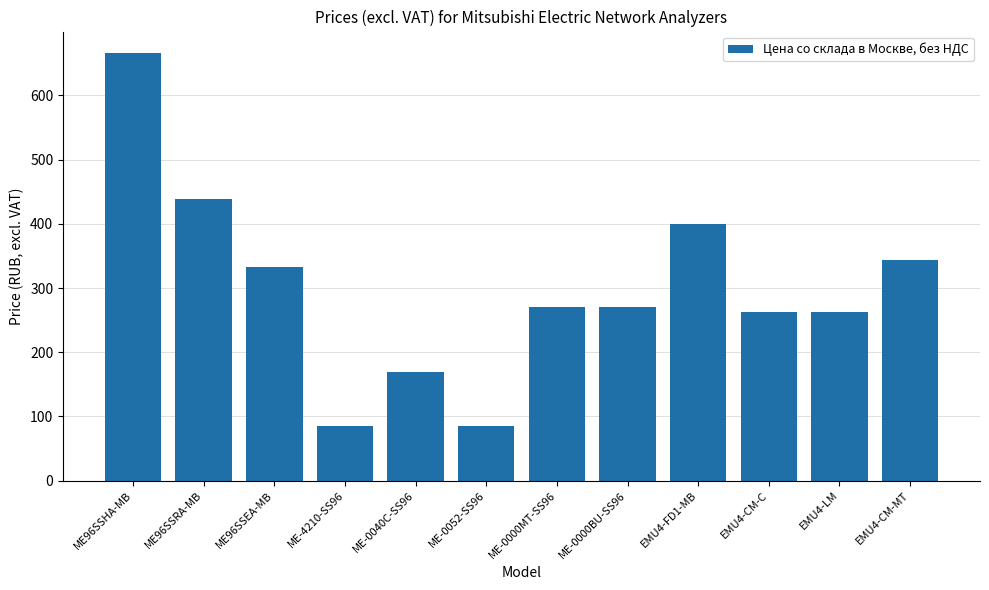

What is the approximate value at EMU4-FD1-MB?

400.0